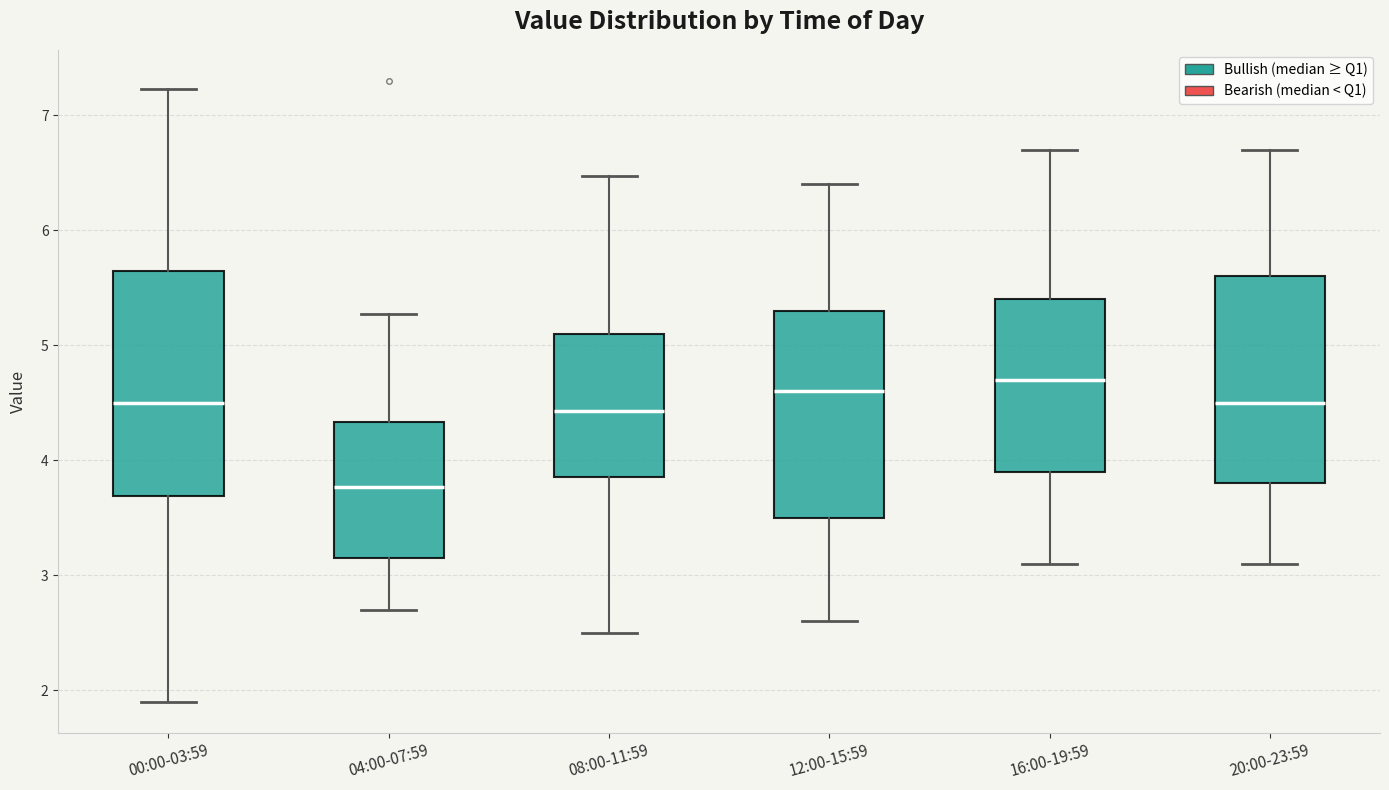

Reading left to right, read every box against the y-axis: the position of its median line, the range the box covers, and the ends of its whiskers. The values are not printed on the chart, so give them approximately, as read against the axis.

00:00-03:59: median 4.5, box 3.7 to 5.7, whiskers 1.9 to 7.2
04:00-07:59: median 3.8, box 3.2 to 4.3, whiskers 2.7 to 5.3
08:00-11:59: median 4.4, box 3.9 to 5.1, whiskers 2.5 to 6.5
12:00-15:59: median 4.6, box 3.5 to 5.3, whiskers 2.6 to 6.4
16:00-19:59: median 4.7, box 3.9 to 5.4, whiskers 3.1 to 6.7
20:00-23:59: median 4.5, box 3.8 to 5.6, whiskers 3.1 to 6.7